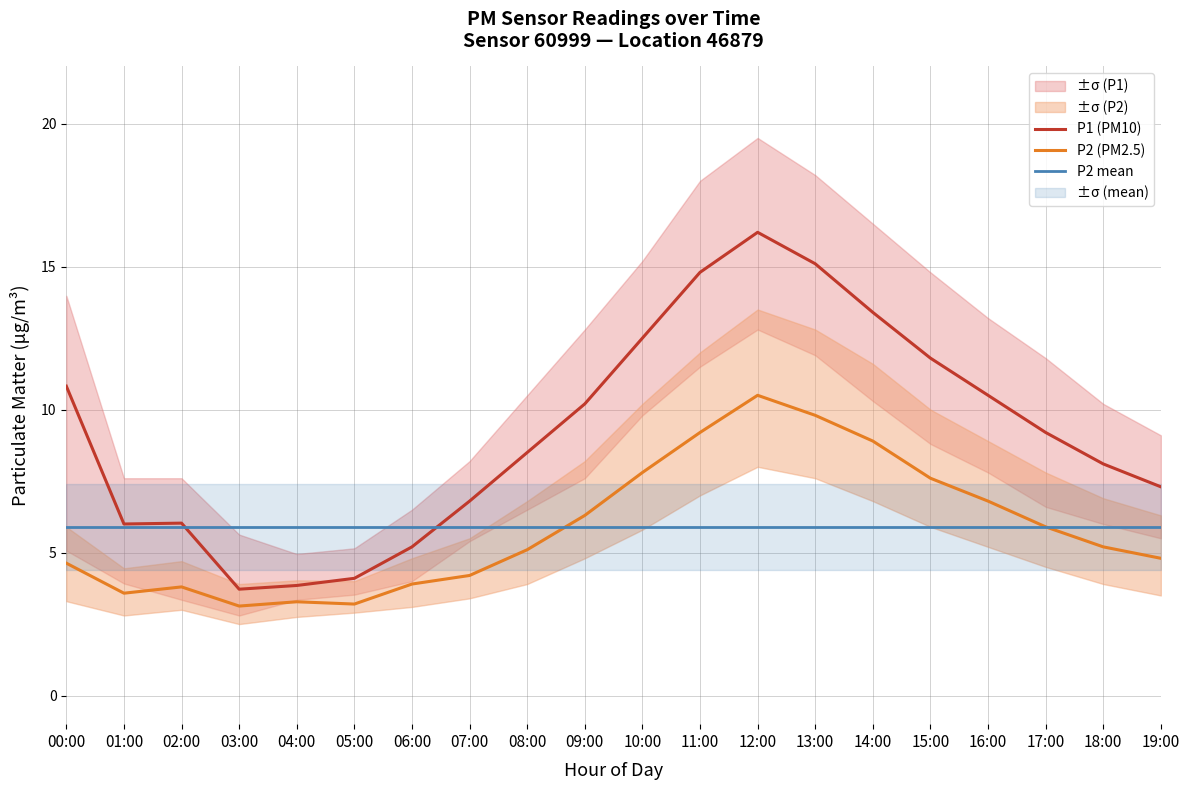

What is the difference between the highest and lowest values at 12:00?

10.3